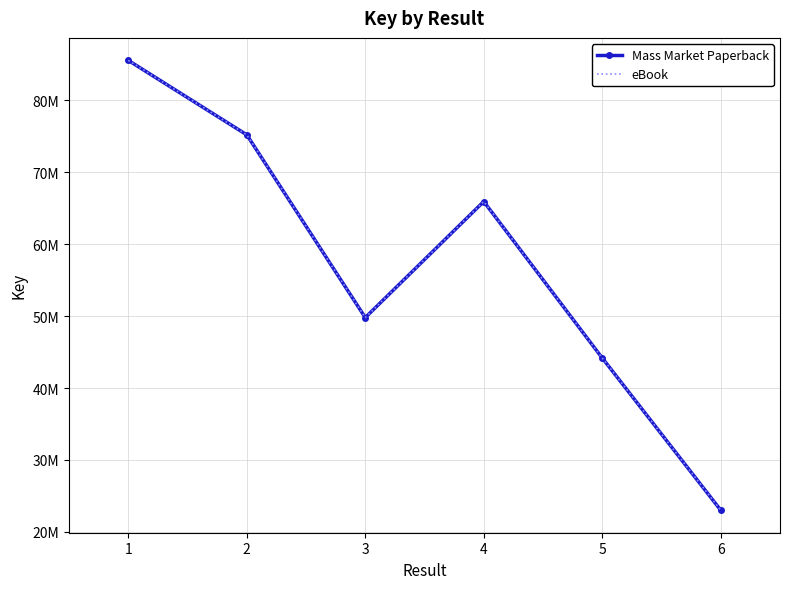

In eBook, how many points are higher than both neighbors (excluding endpoints)?

1